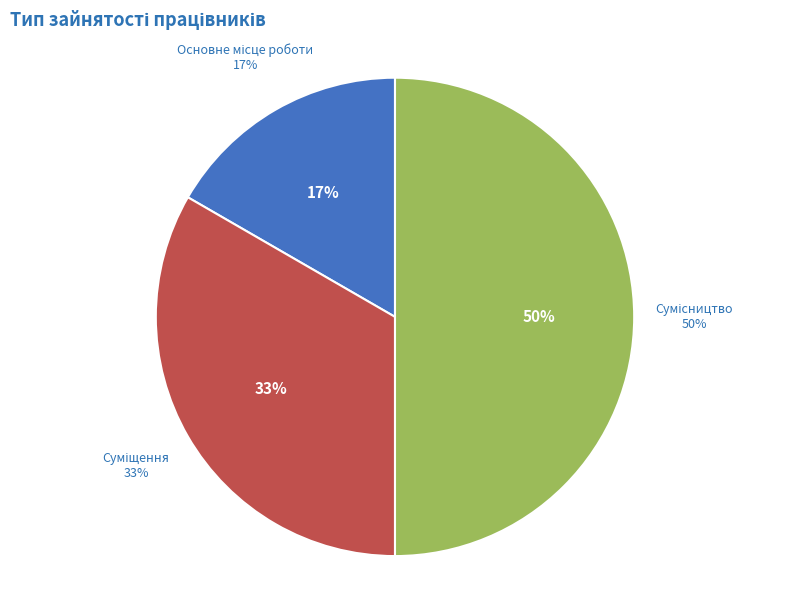

What percentage do Сумісництво and Основне місце роботи together represent?

66.7%